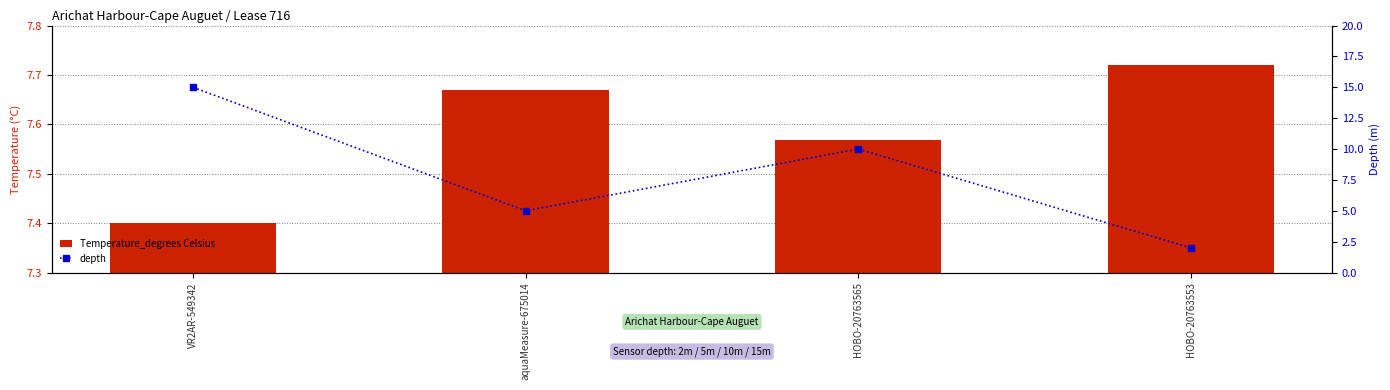

Count the number of data series in this chart.

2